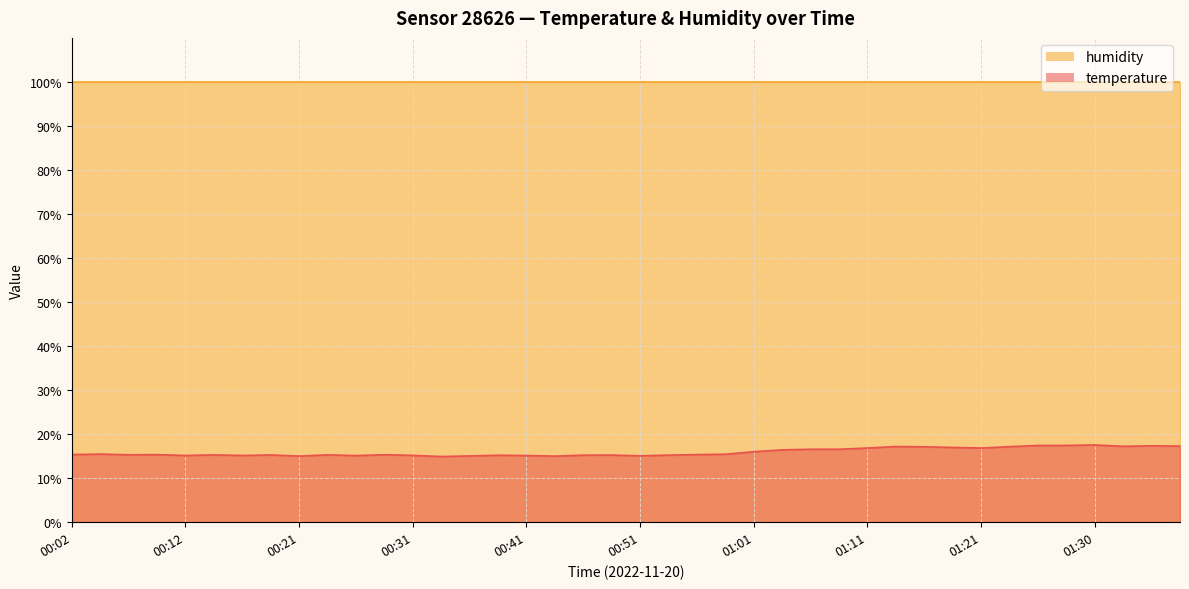

Does the chart have visible grid lines?

Yes